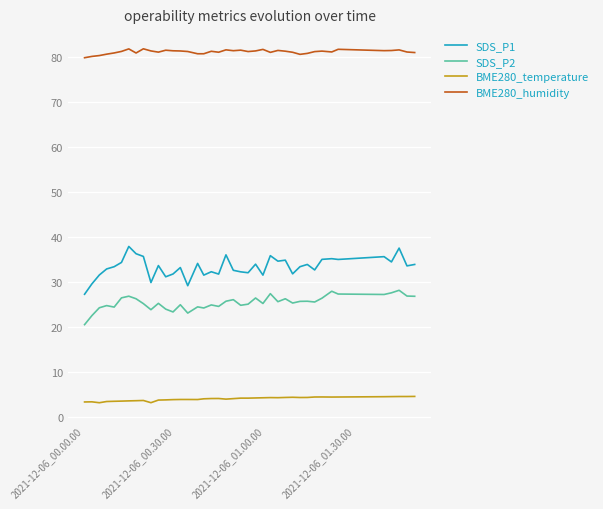

True or false: BME280_humidity and SDS_P1 cross at least once.

False